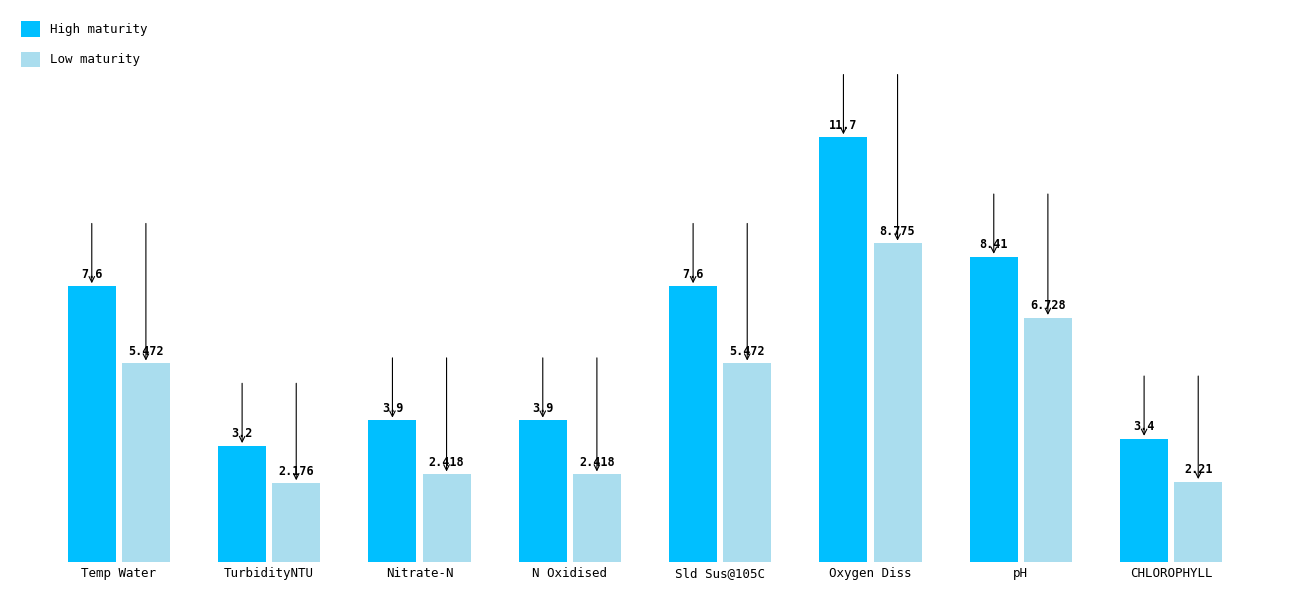

How many values in the Low maturity series are below 5?

4